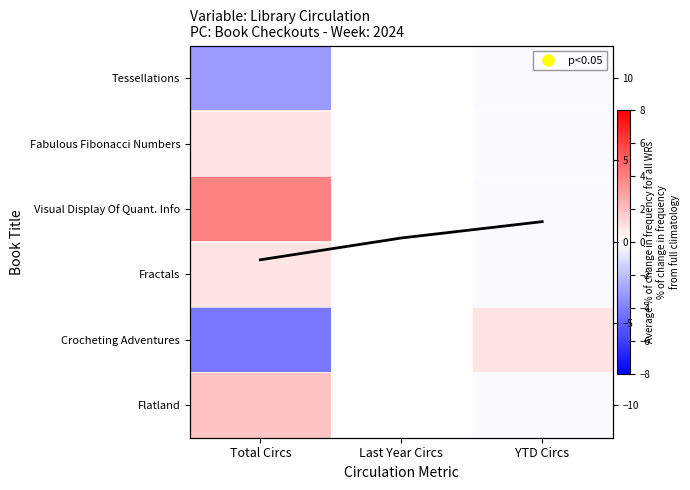

Between Last Year Circs and Total Circs, which is larger?

Last Year Circs